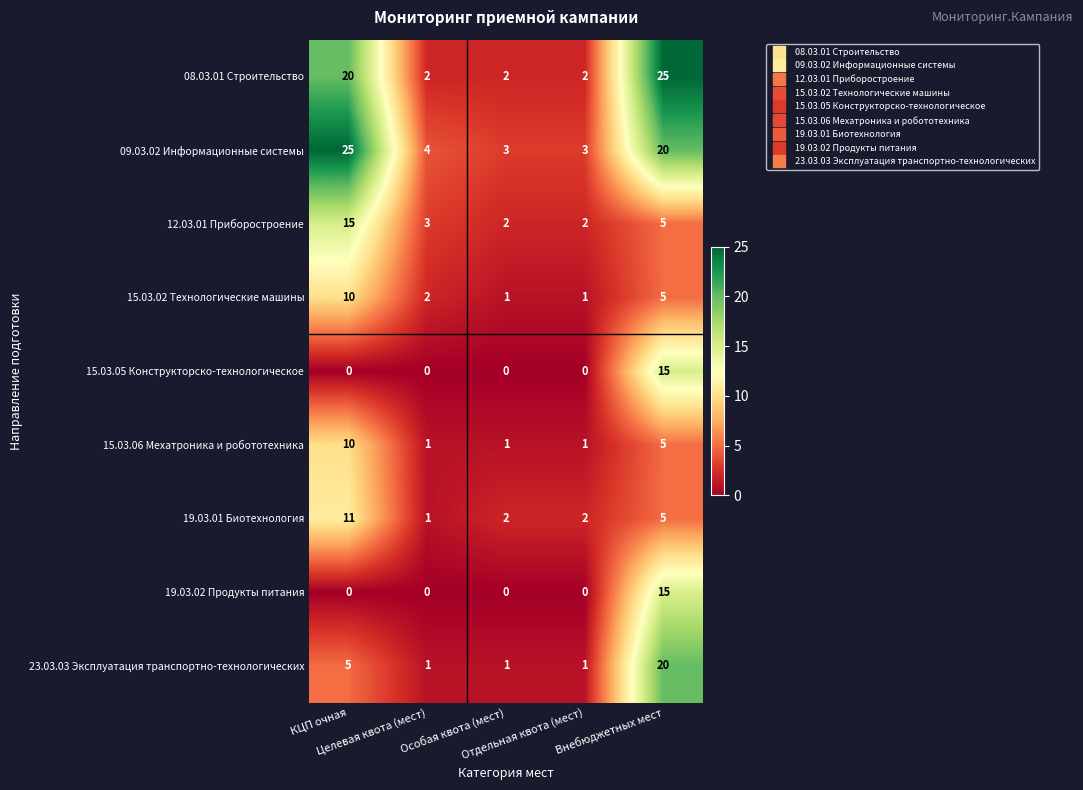

What is the difference between the second highest and second lowest values in the 08.03.01 Строительство series?

18